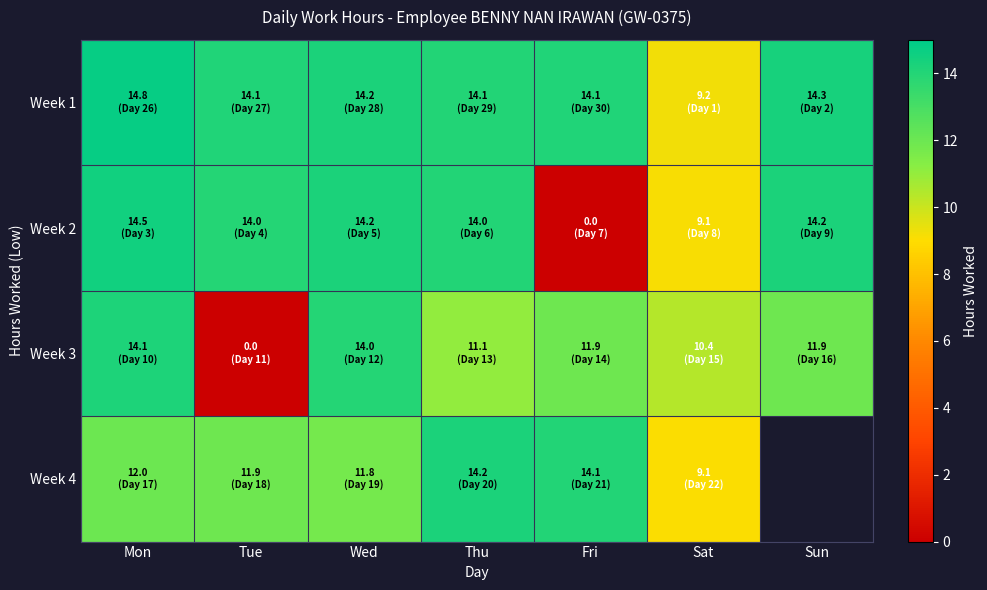

Rank the series by their maximum value, from highest to lowest.

Week 1, Week 2, Week 4, Week 3